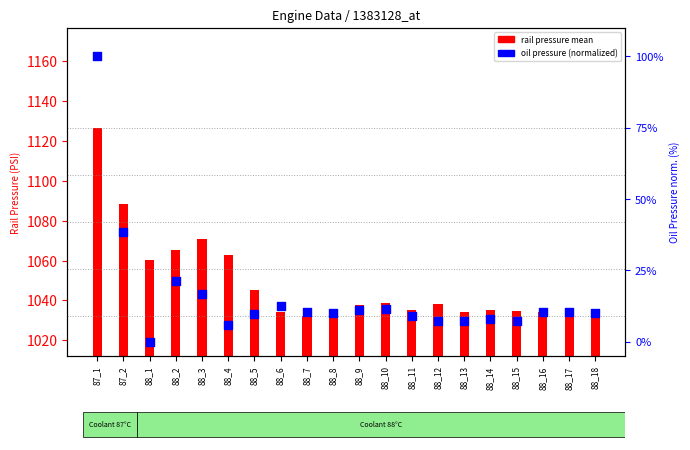

Is the value of Oil pressure (PSI) at 88_3 greater than the value of Rail pressure mean (PSI) at 88_9?

No